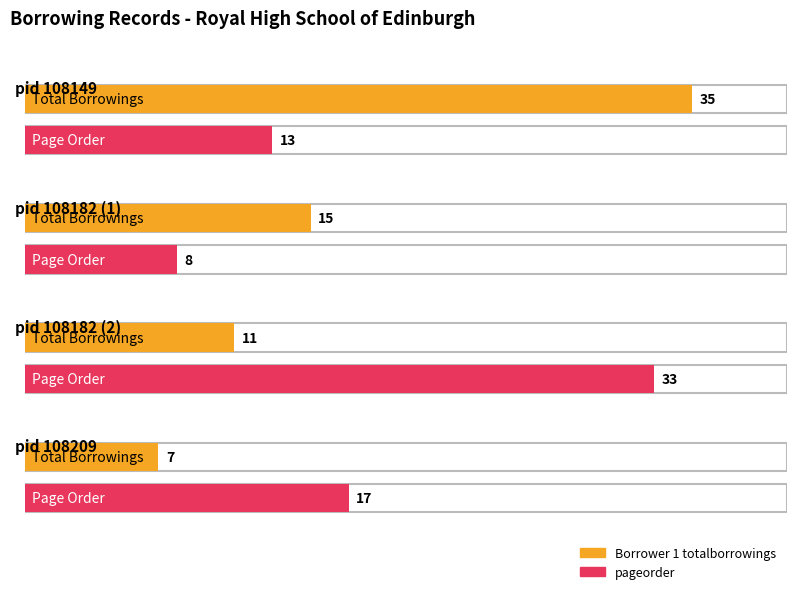

What are all the series names shown in the legend?

Borrower 1 totalborrowings, pageorder